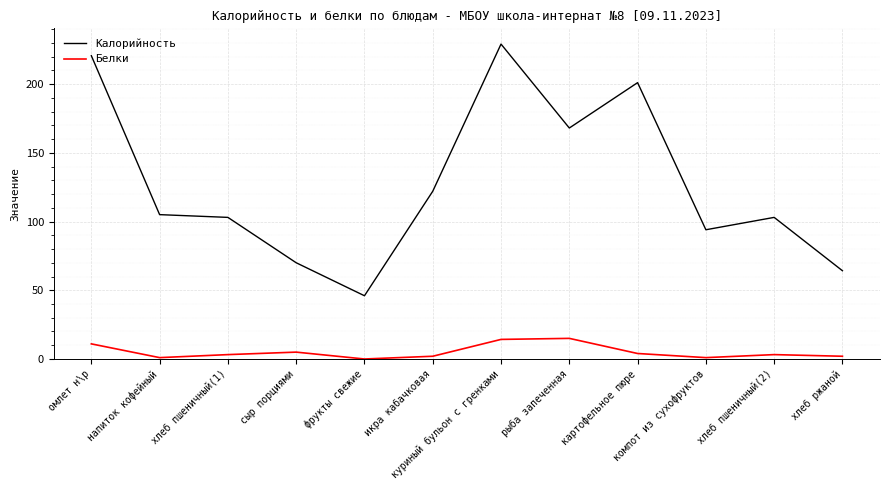

The value of Калорийность at хлеб ржаной is 64.2. True or false?

True